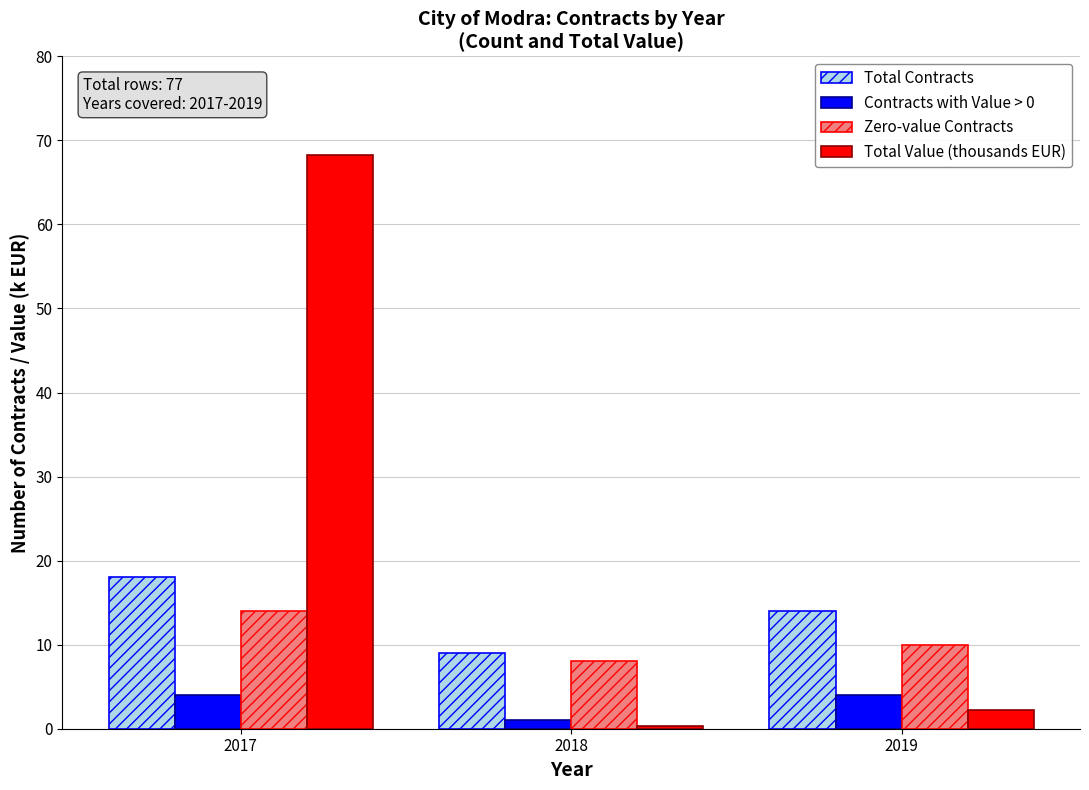

Is the value of Total Value (thousands EUR) at 2017 greater than the value of Zero-value Contracts at 2019?

Yes